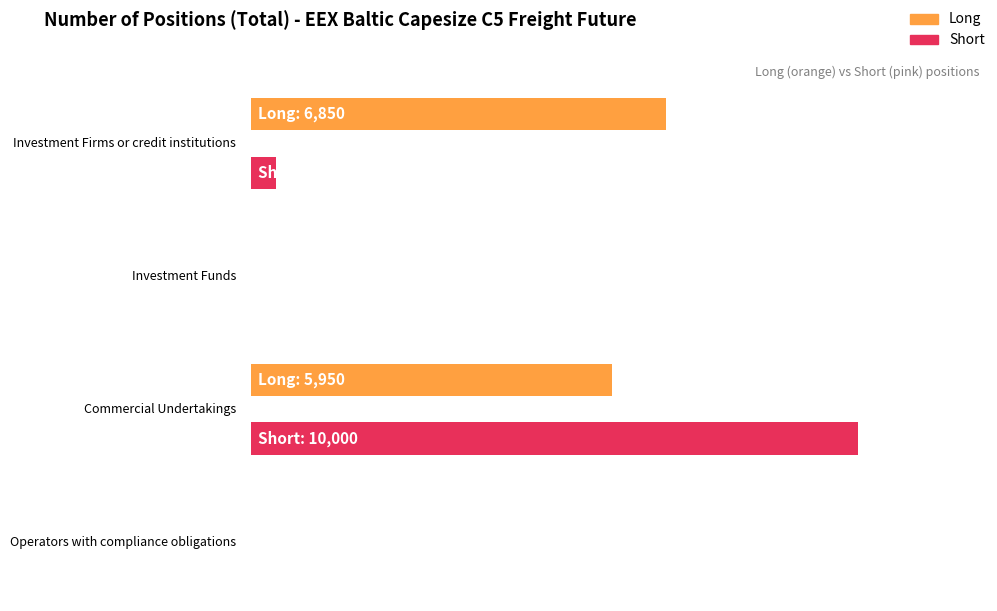

Which has a higher value, Investment Firms or credit institutions or Investment Funds?

Investment Firms or credit institutions